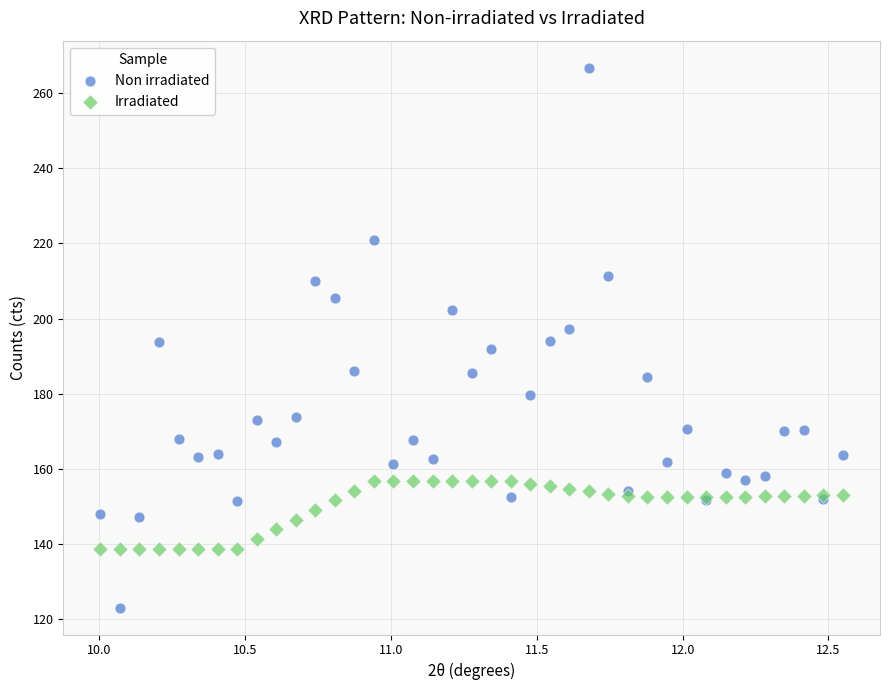

Which series contains the highest Y value?

Non irradiated